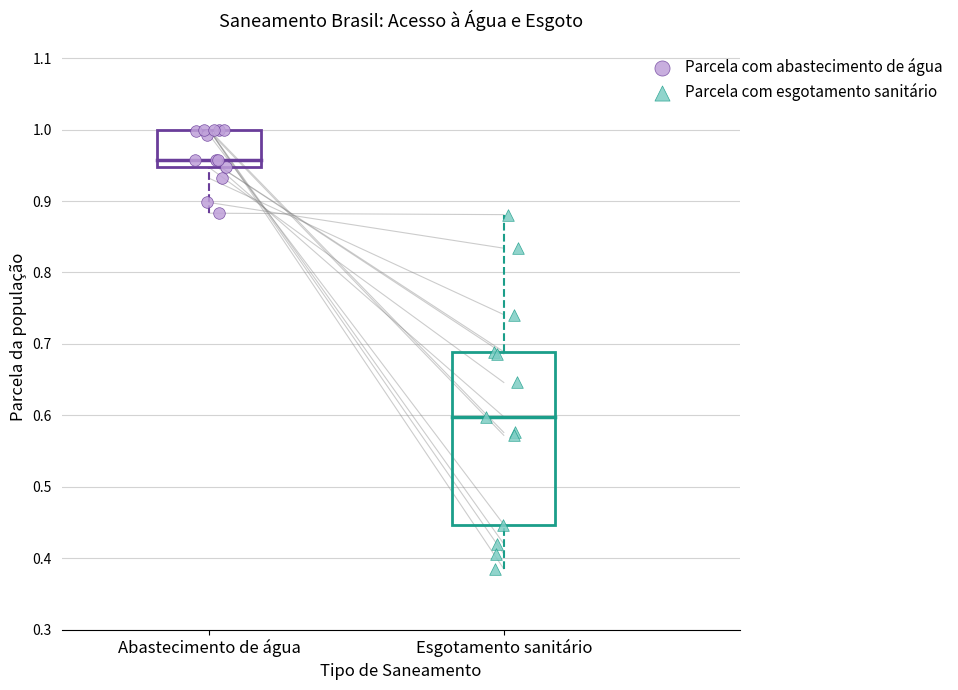

Which series reaches the minimum Y coordinate?

Parcela com esgotamento sanitário